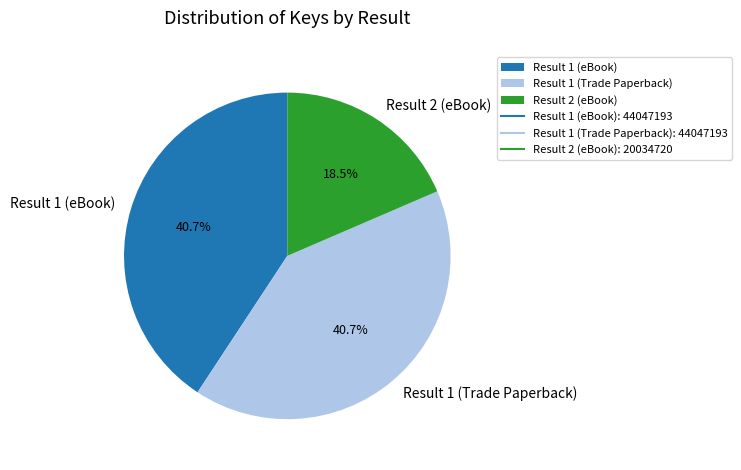

To the nearest percent, what portion does Result 1 (eBook) represent?

41%